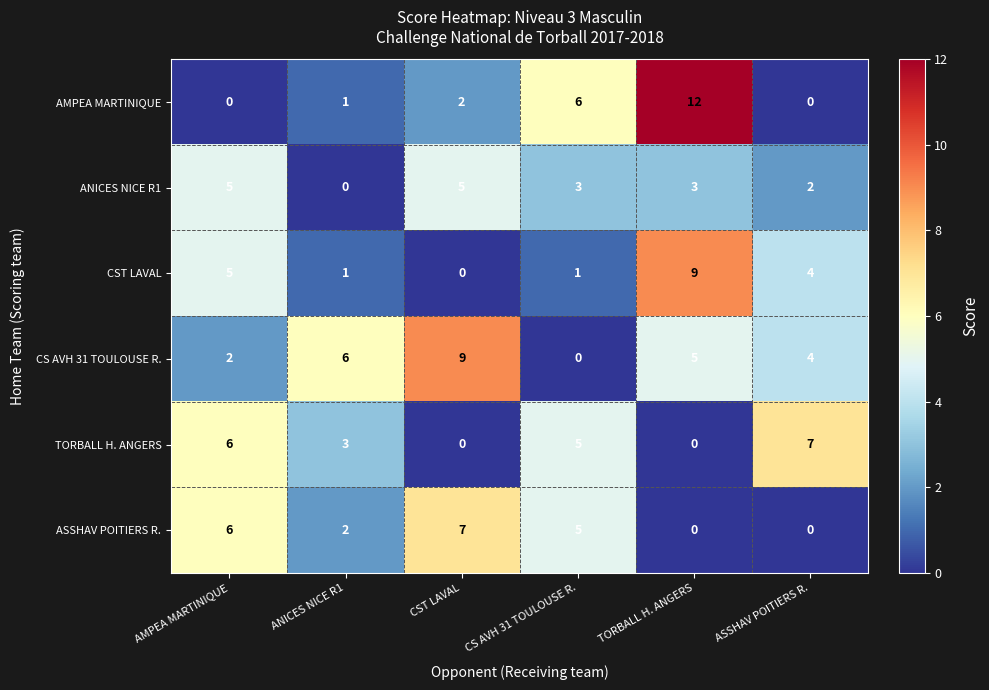

The TORBALL H. ANGERS series shows 4 at ASSHAV POITIERS R.. True or false?

False